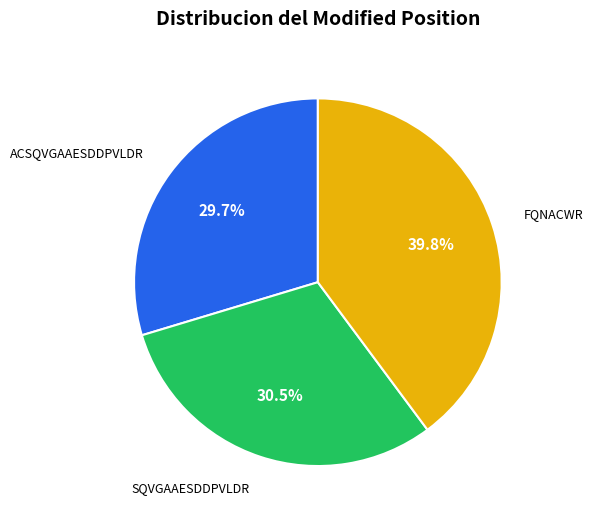

To the nearest percent, what is the combined percentage of SQVGAAESDDPVLDR and FQNACWR?

70%